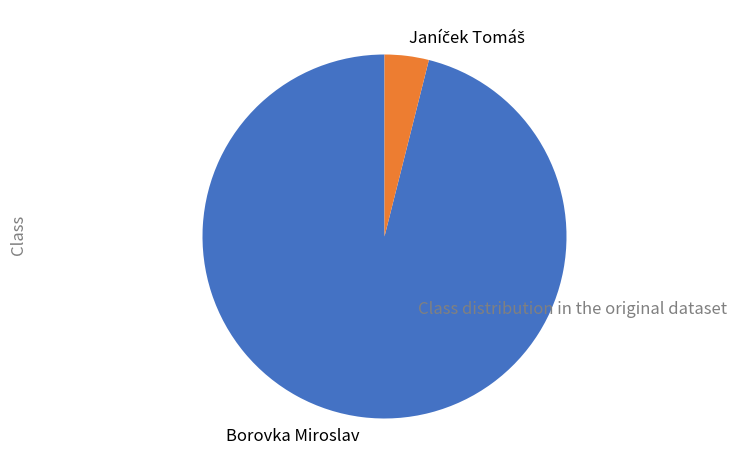

True or false: Borovka Miroslav accounts for 96% of the total.

True